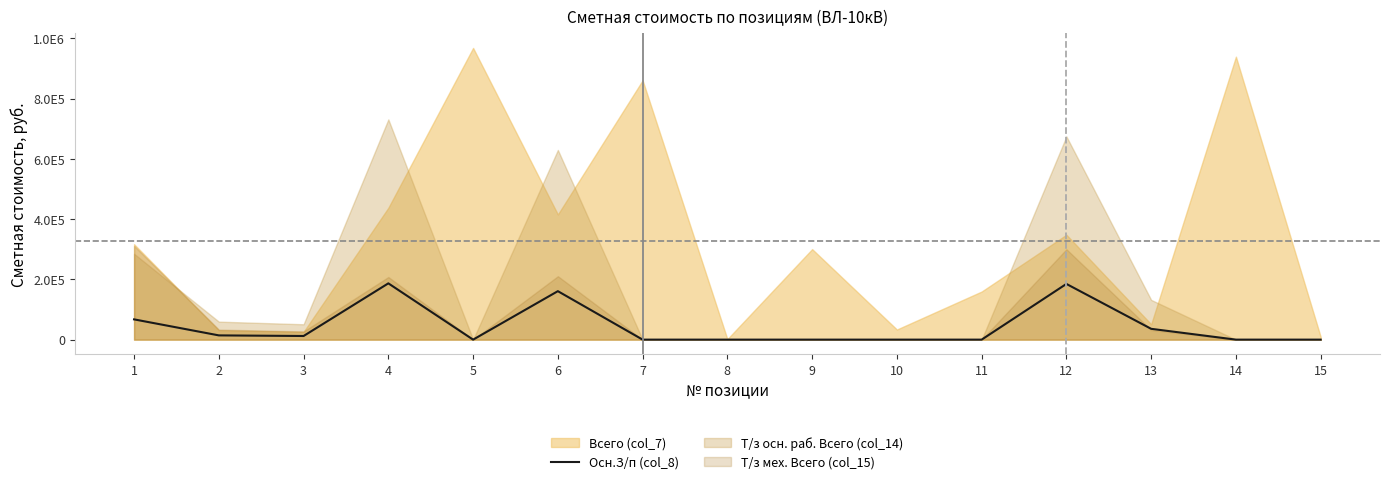

What is the approximate value at 12, to the nearest 10?

184980